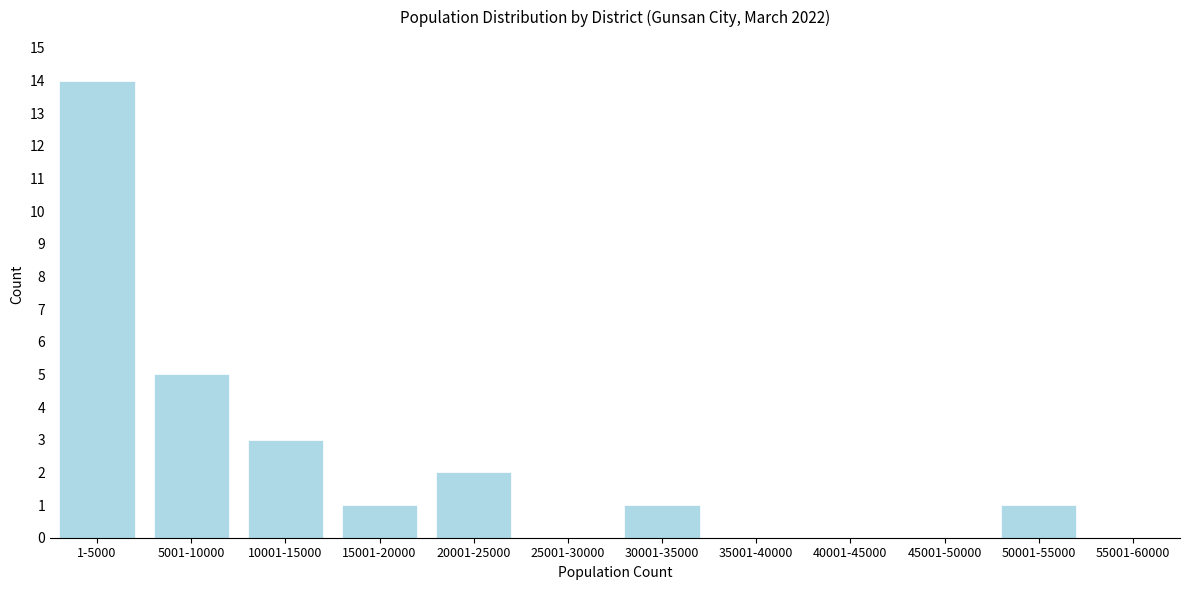

Reading right to left, extract all data points from this chart.

55001-60000=0	50001-55000=1	45001-50000=0	40001-45000=0	35001-40000=0	30001-35000=1	25001-30000=0	20001-25000=2	15001-20000=1	10001-15000=3	5001-10000=5	1-5000=14